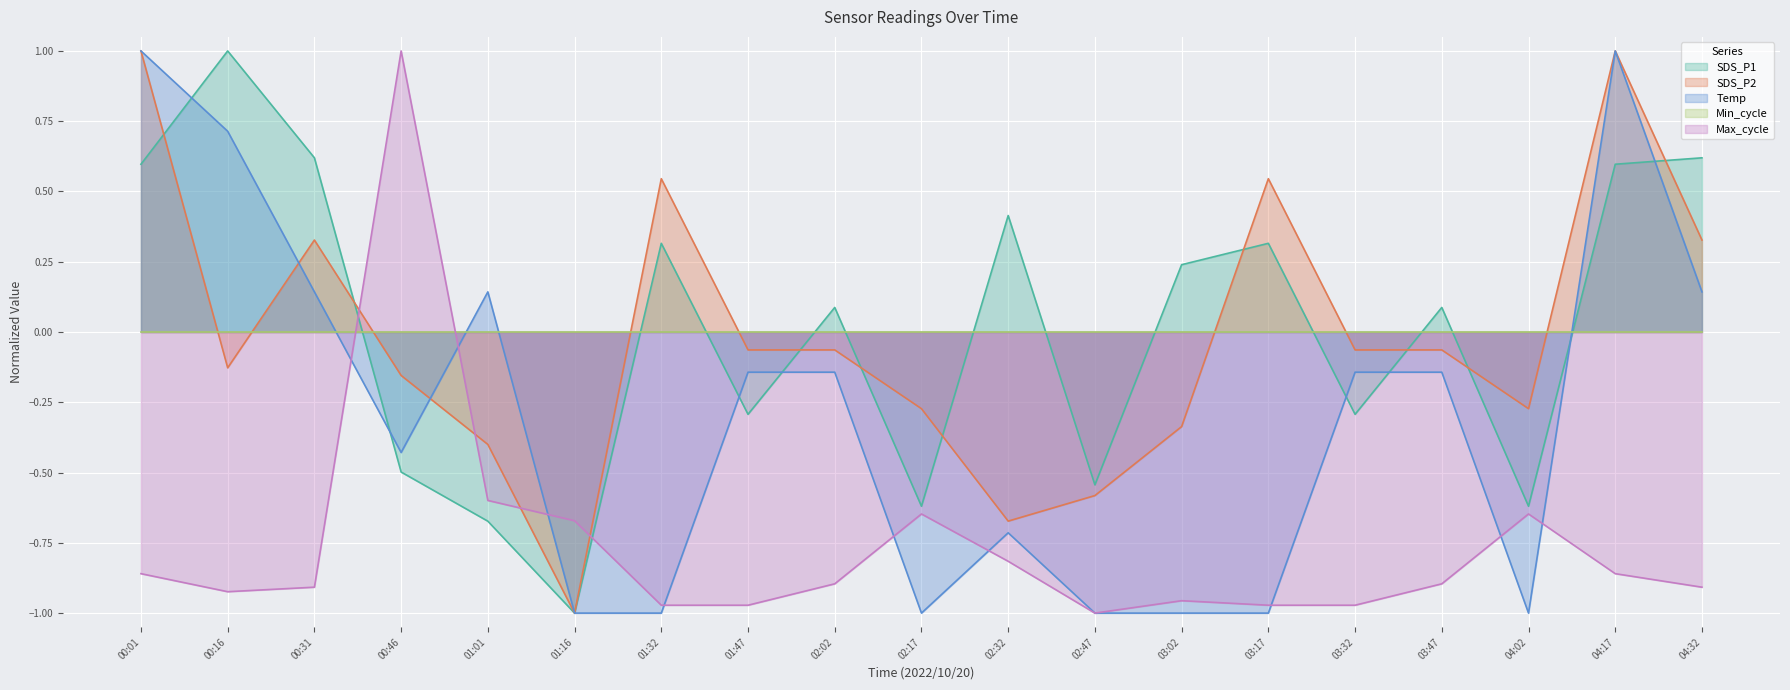

The Temp series shows -0.4 at 00:46. True or false?

True